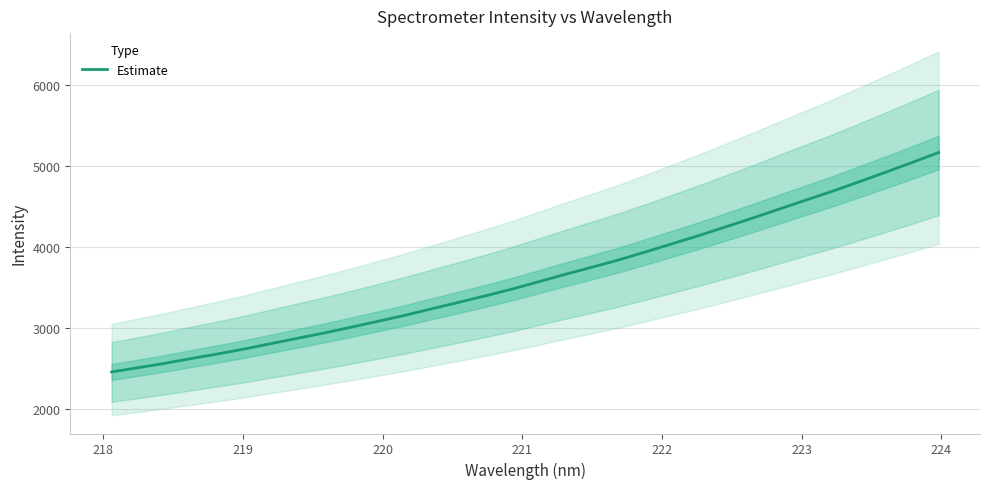

How many lines are shown in the chart?

1